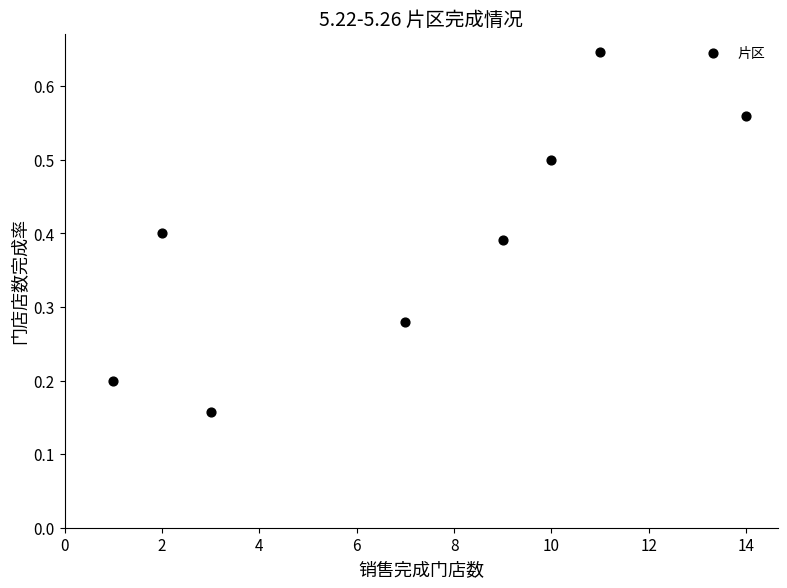

What is the range of X values (max minus min)?

13.0